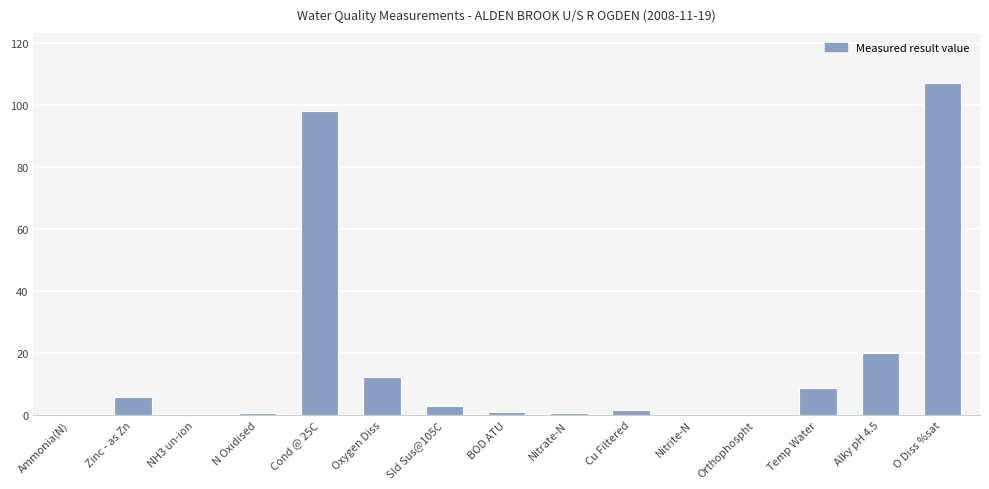

What is the sum of all values?

259.3